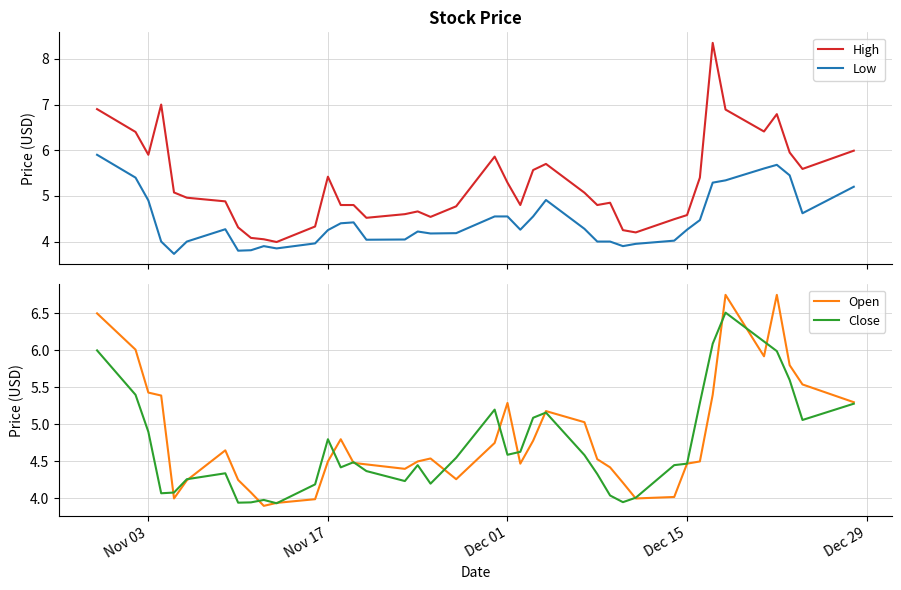

How many series are shown in this chart?

4